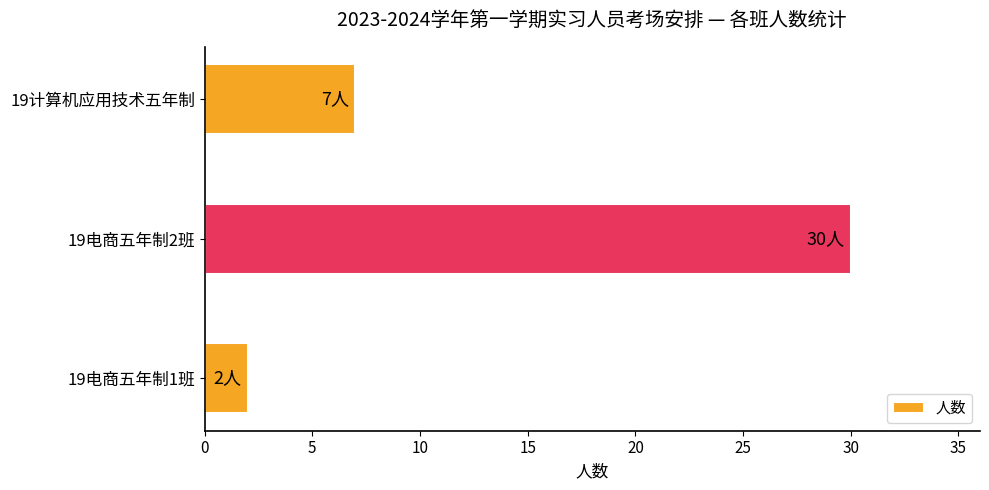

What is the sum of all values?

39